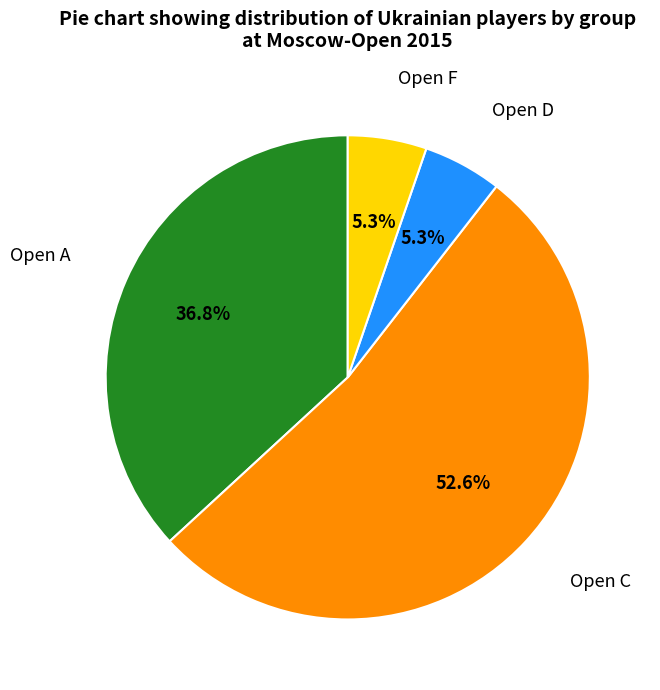

Is there any slice that represents more than half of the pie?

Yes